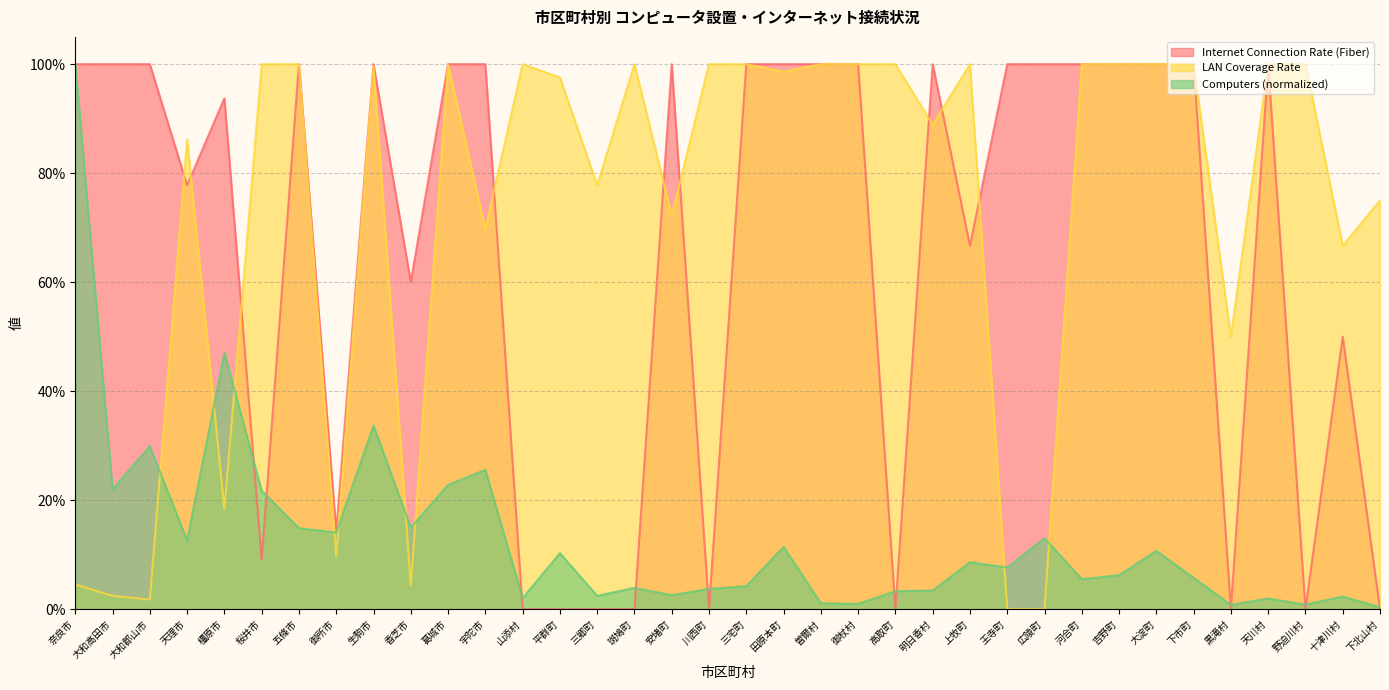

At 安堵町, list the series in order from largest to smallest.

Internet Connection Rate (Fiber), LAN Coverage Rate, Computers (normalized)